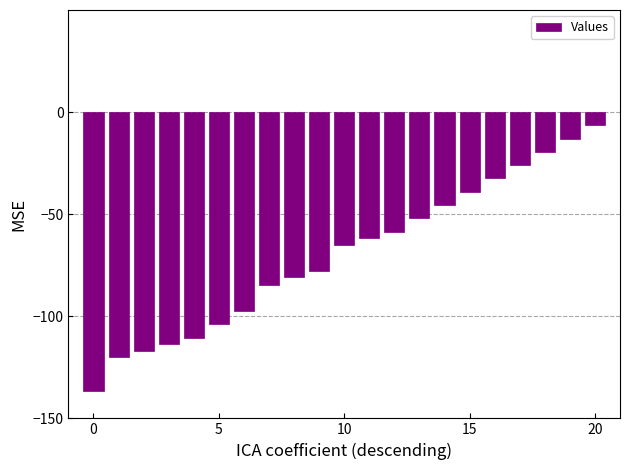

What is the difference between the second highest and second lowest values?

107.0